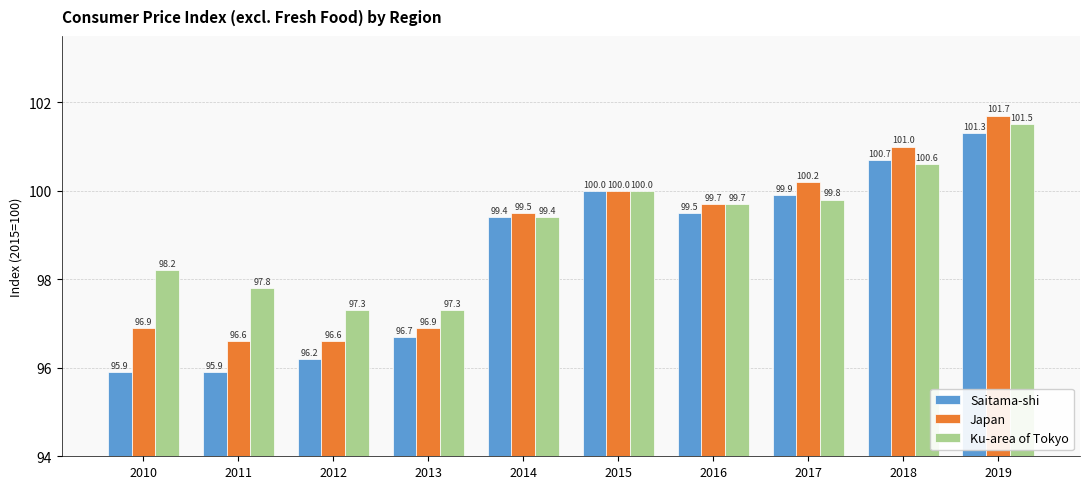

At which label is Japan closest to 99?

2014